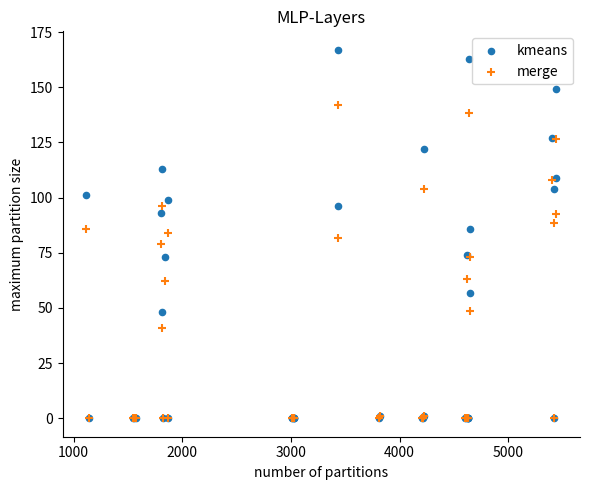

Which series reaches the maximum Y coordinate?

kmeans